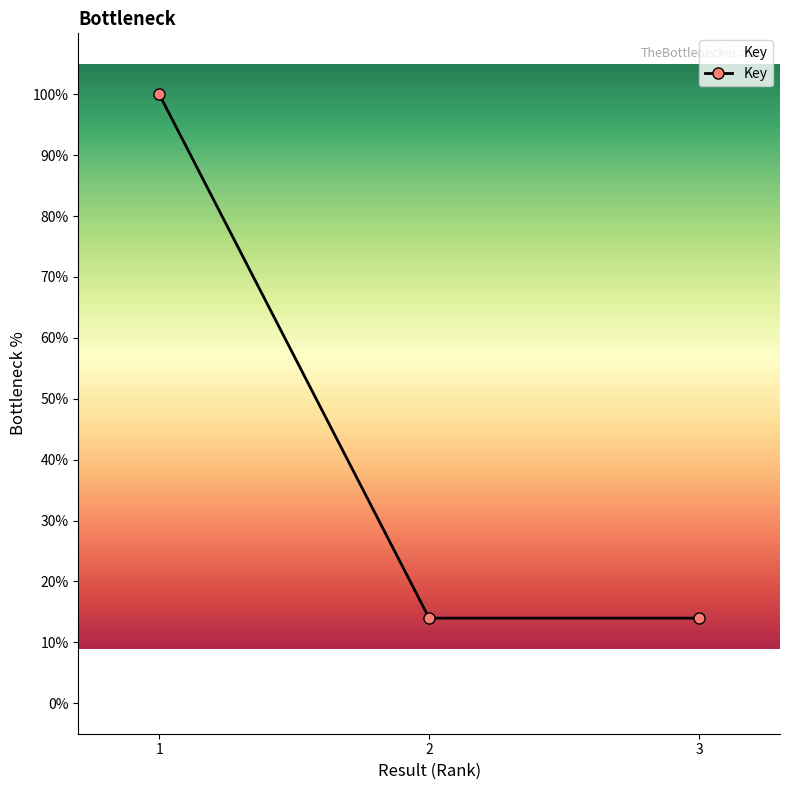

Approximately how many times larger is the value at 3 compared to 2?

1.0